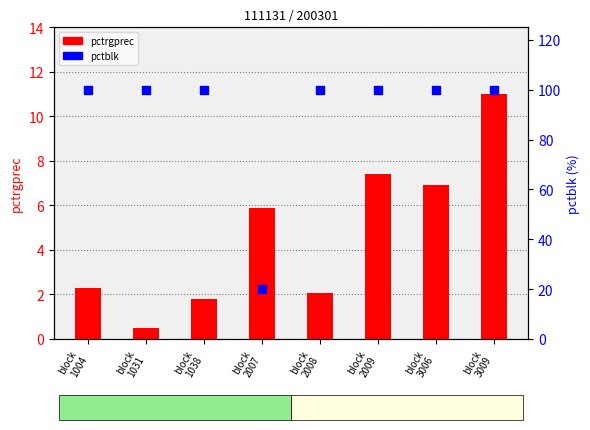

Which series reaches the maximum Y coordinate?

pctblk